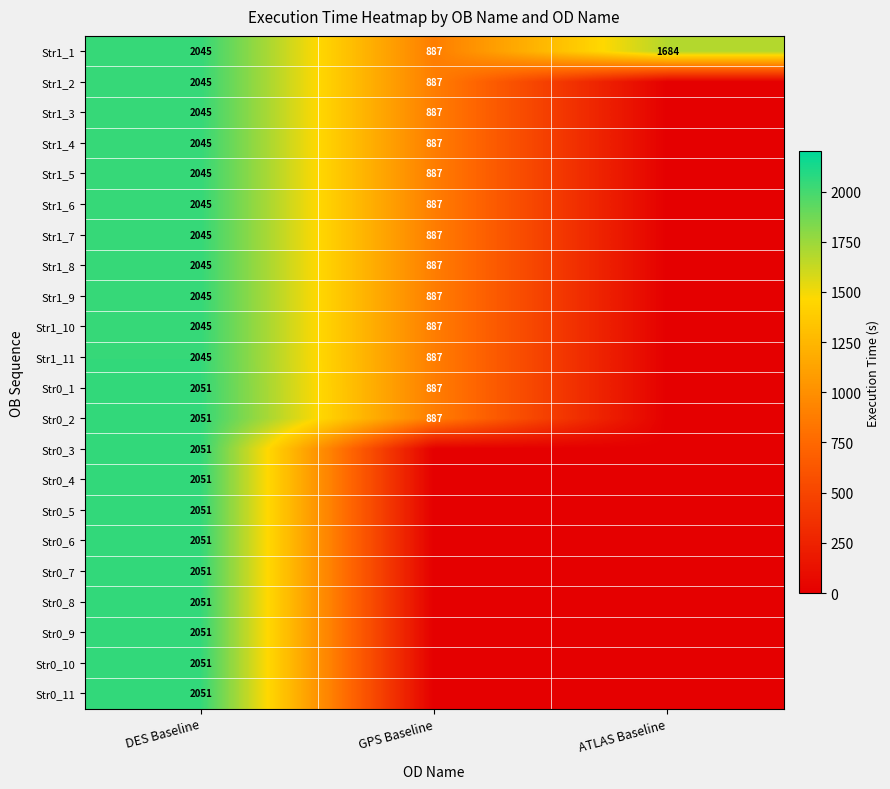

True or false: Str0_5 has a value of 1406 at DES Baseline.

False